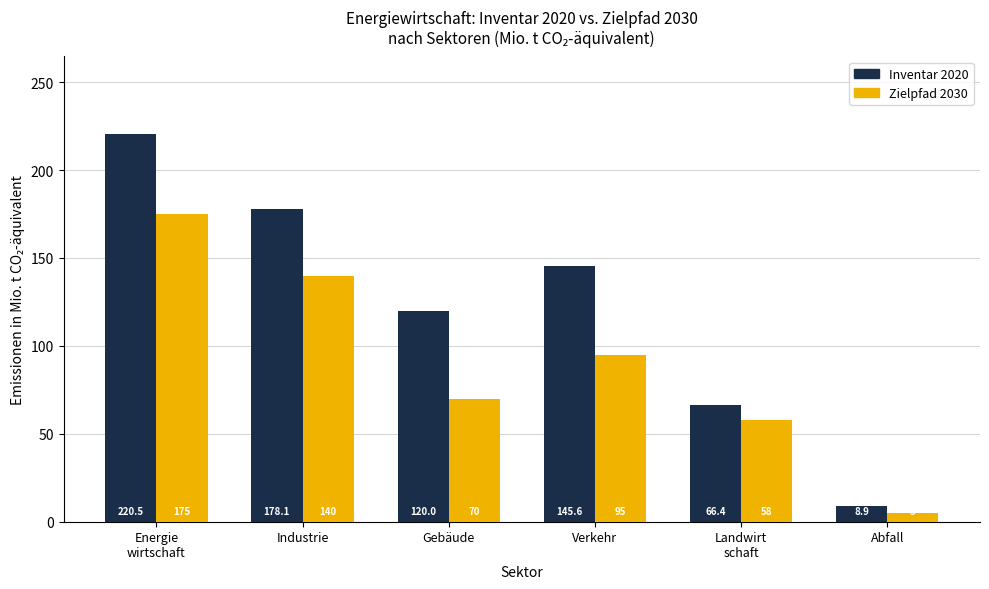

What is the value of the Zielpfad 2030 bar at the 6th from the left?

5.0